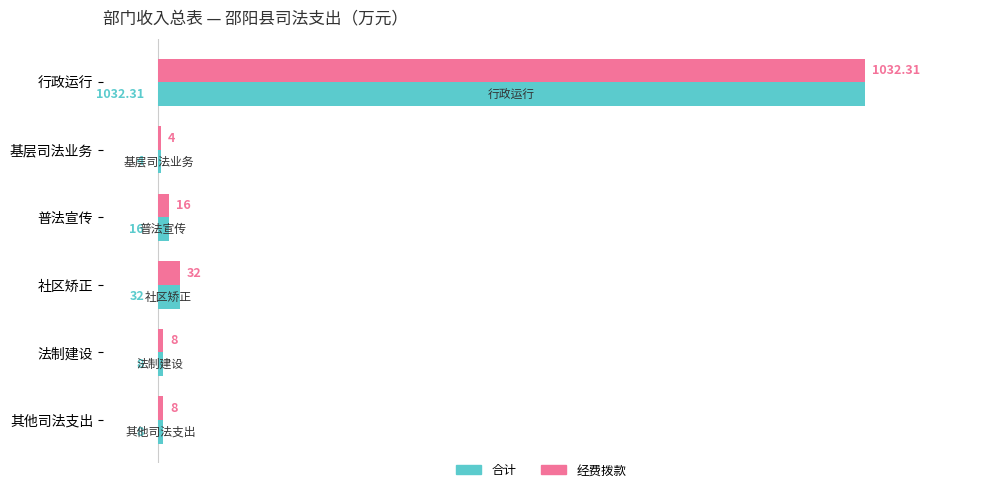

At which category is the sum across all series the highest?

行政运行